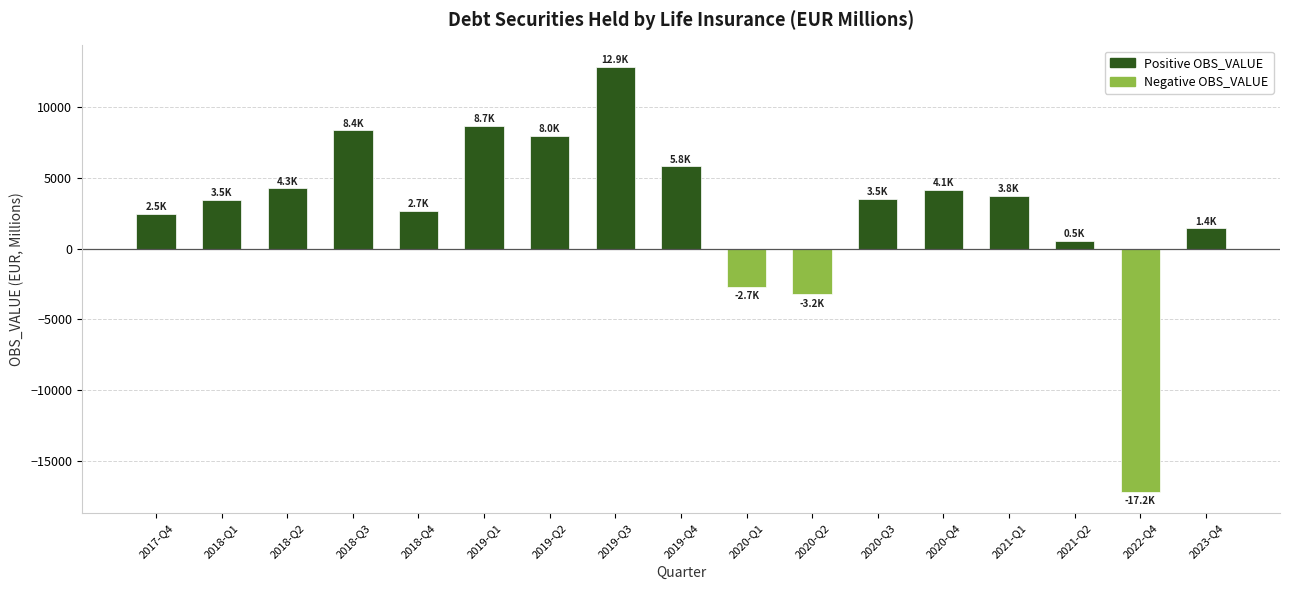

How many positive values are there?

14